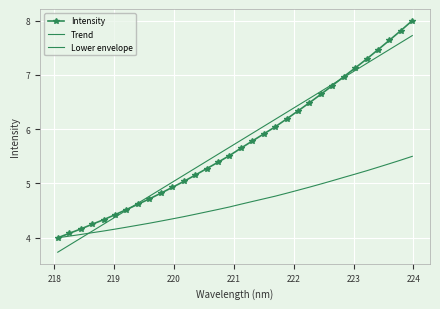

Rank the series by their maximum value, from lowest to highest.

Lower envelope, Trend, Intensity